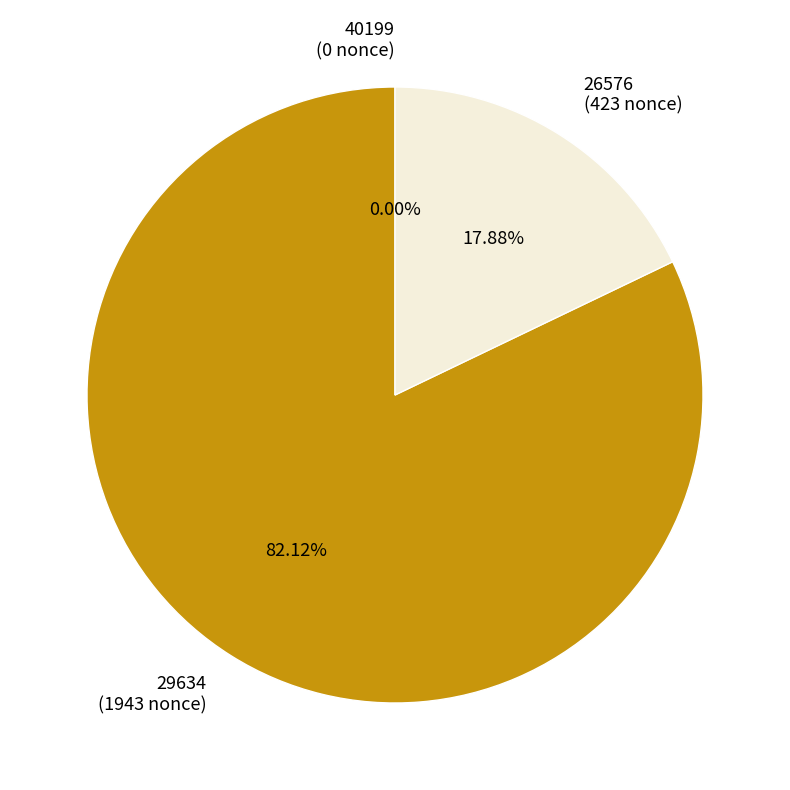

What is the smallest slice in the pie chart?

40199